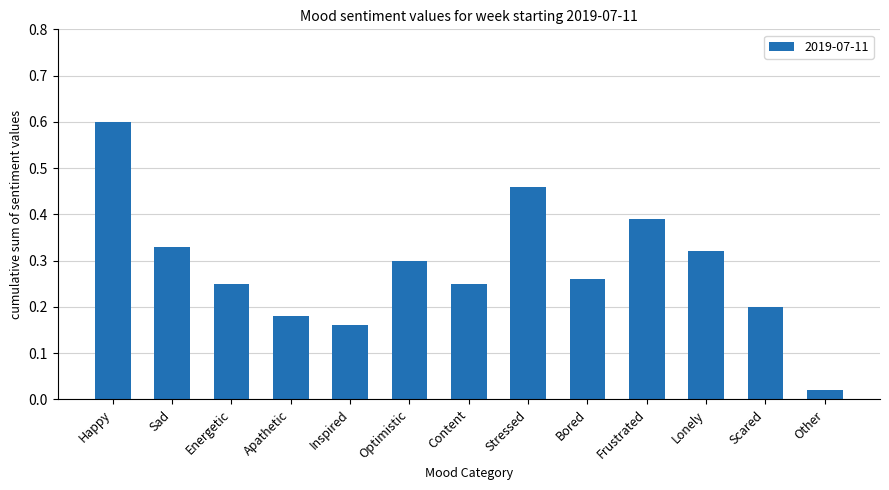

What is the difference between the maximum and minimum values?

0.6